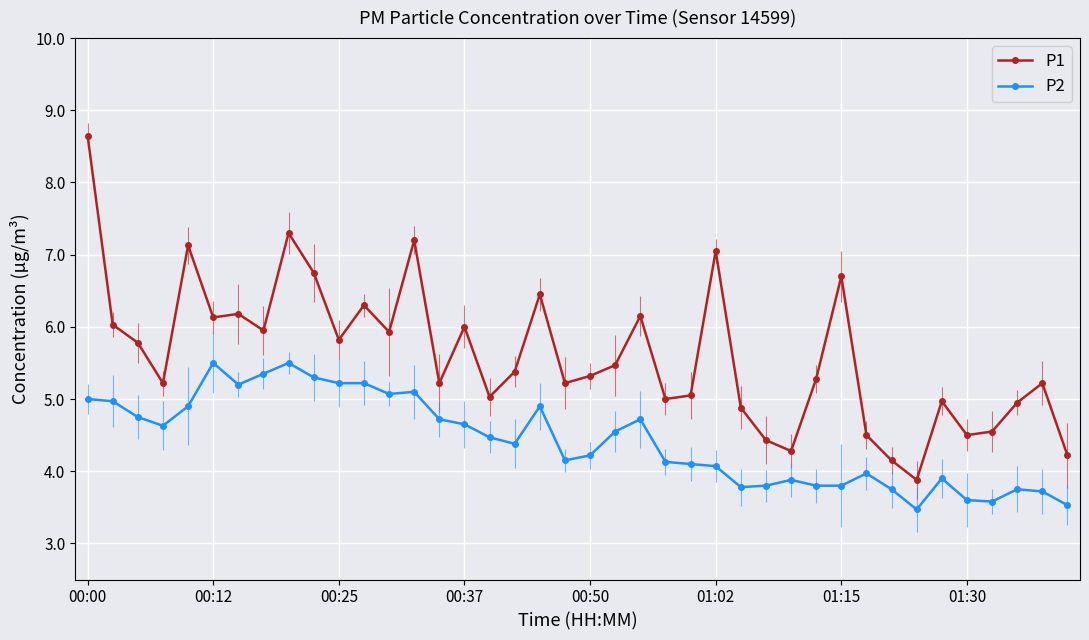

Reading right to left, transcribe all the data shown in this chart.

P1: 4.2	5.2	5.0	4.5	4.5	5.0	3.9	4.2	4.5	6.7	5.3	4.3	4.4	4.9	7.0	5.0	5.0	6.2	5.5	5.3	5.2	6.5	5.4	5.0	6.0	5.2	7.2	5.9	6.3	5.8	6.8	7.3	6.0	6.2	6.1	7.1	5.2	5.8	6.0	8.7
P2: 3.5	3.7	3.8	3.6	3.6	3.9	3.5	3.8	4.0	3.8	3.8	3.9	3.8	3.8	4.1	4.1	4.1	4.7	4.5	4.2	4.2	4.9	4.4	4.5	4.7	4.7	5.1	5.1	5.2	5.2	5.3	5.5	5.3	5.2	5.5	4.9	4.6	4.8	5.0	5.0